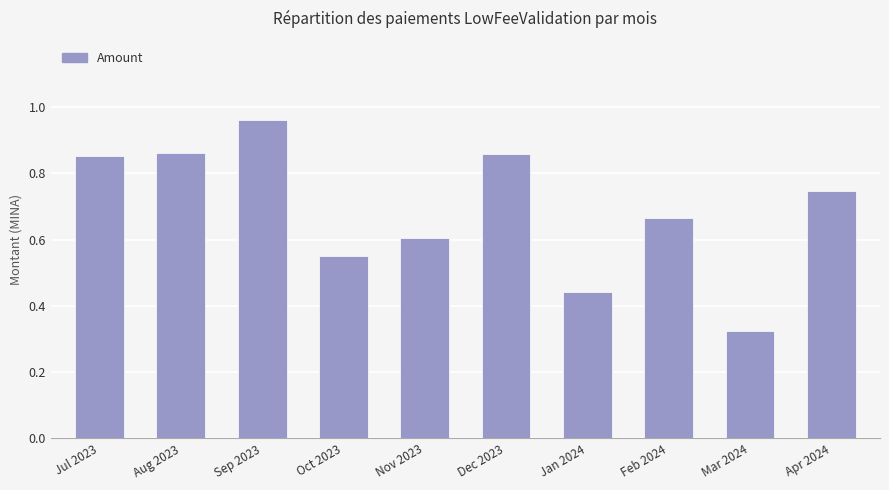

Which category has the highest value across all series?

Sep 2023